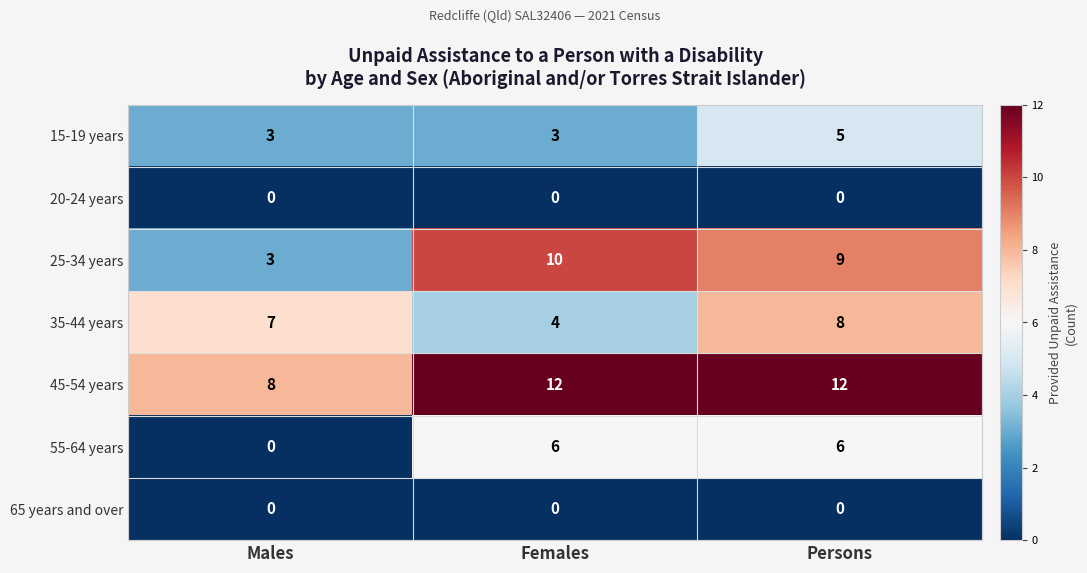

At which label is 45-54 years closest to 10?

Males